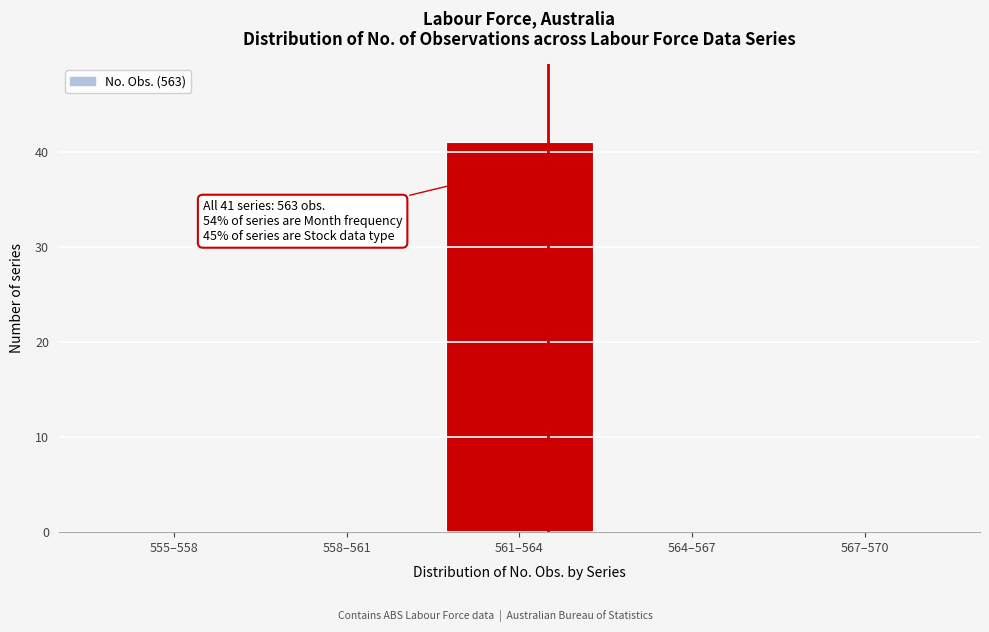

Reading left to right, what are all the values shown in this chart?

555–558=0	558–561=0	561–564=41	564–567=0	567–570=0